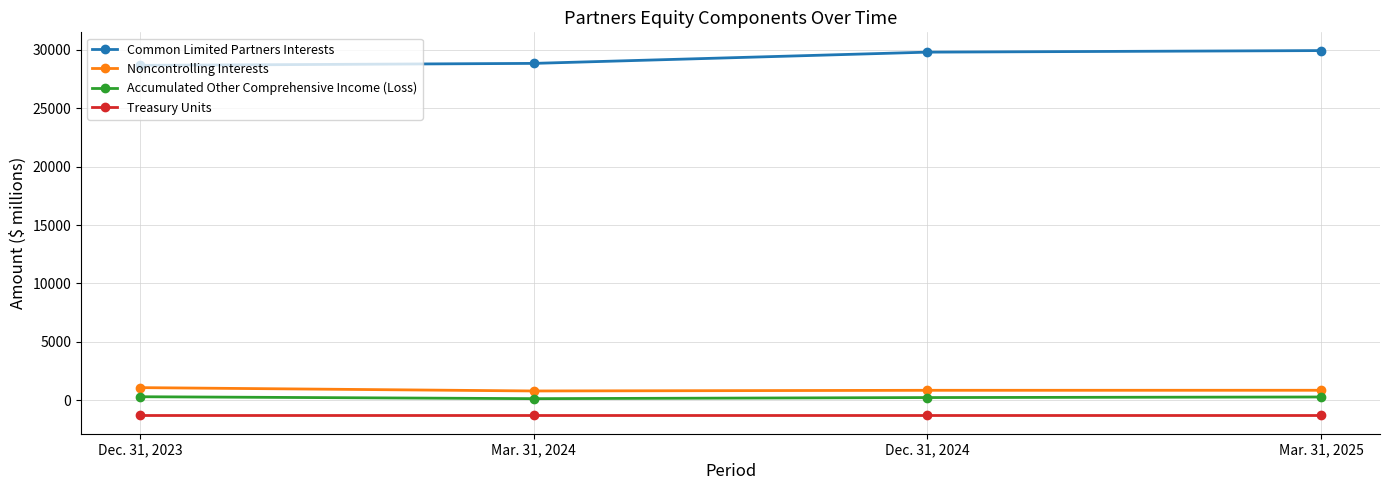

True or false: Noncontrolling Interests and Treasury Units cross at least once.

False